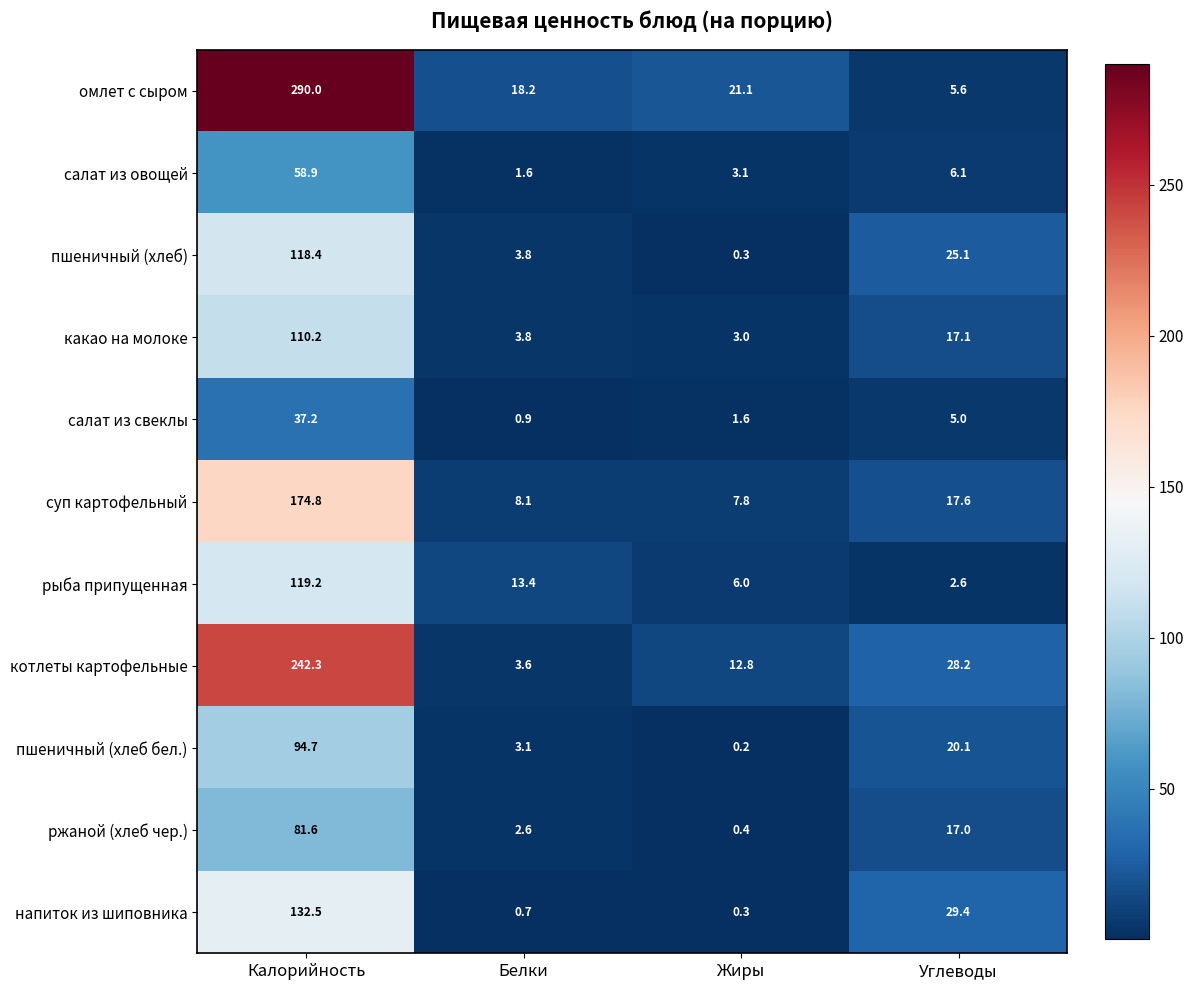

What is the difference between the салат из овощей values at Белки and Калорийность?

57.3